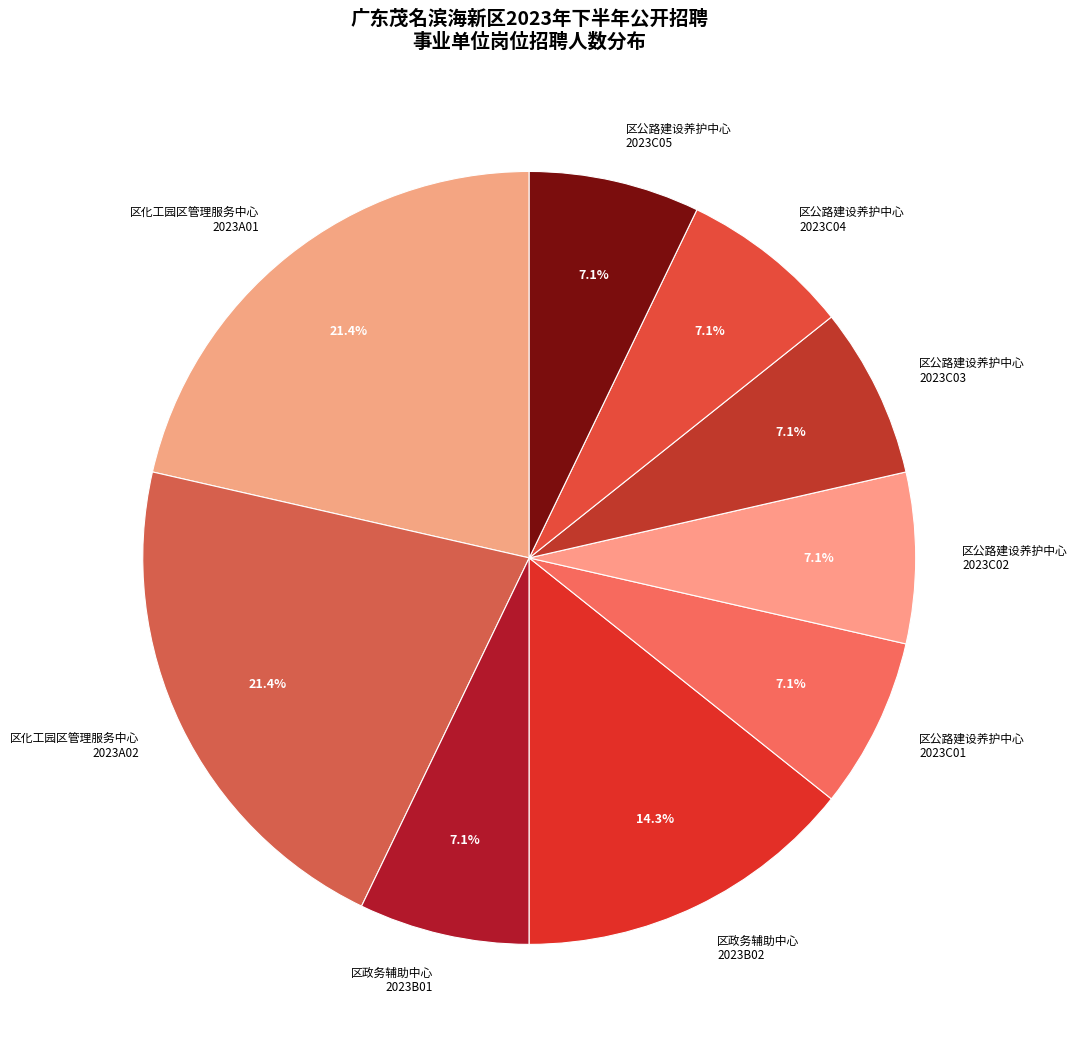

Combined, do 区政务辅助中心 2023B01 and 区公路建设养护中心 2023C01 account for over 50%?

No